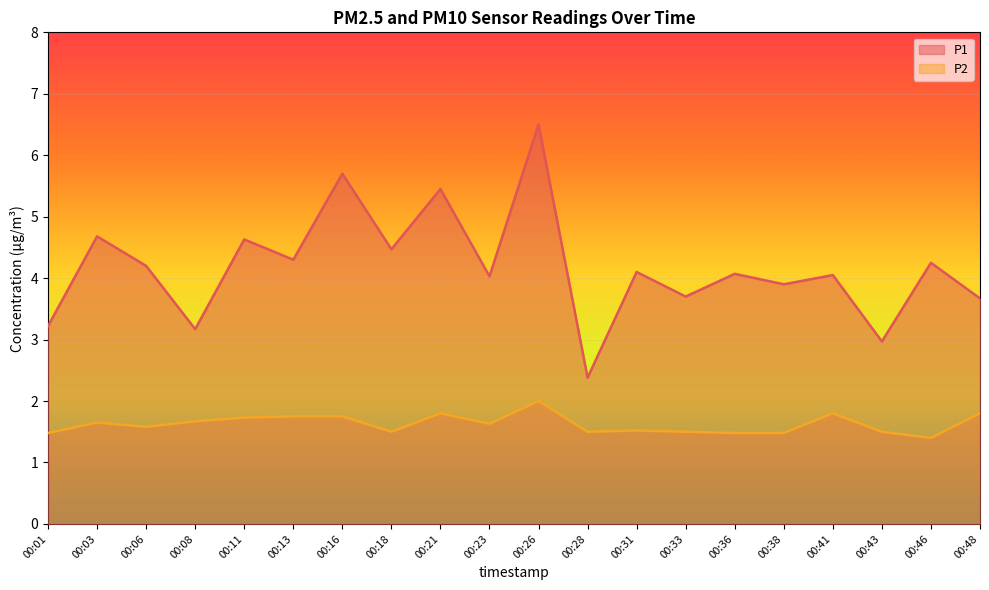

Which series has the largest total across all categories?

P1